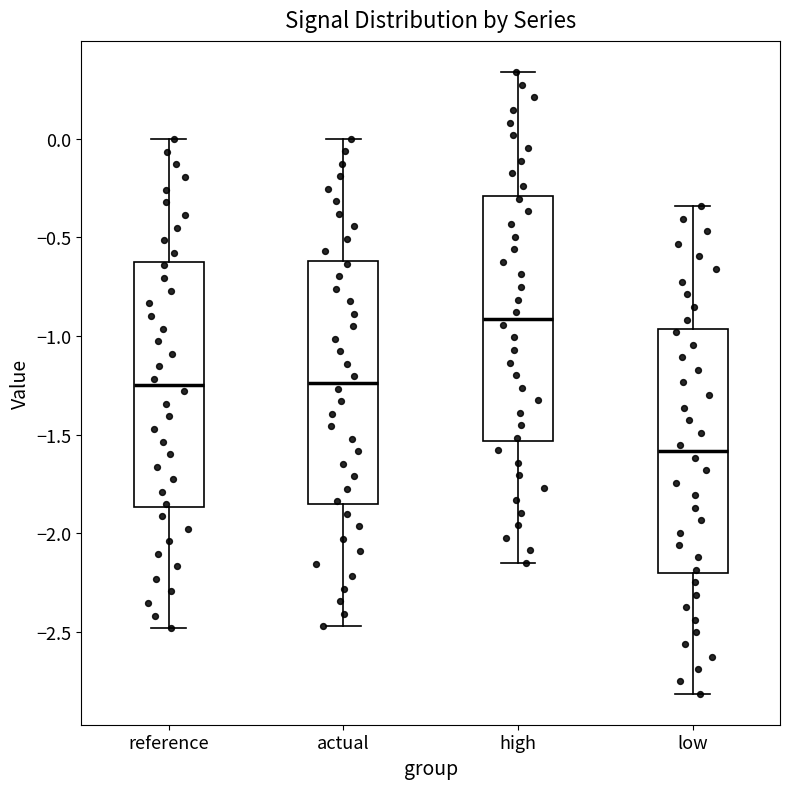

Which box's median line is the lowest?

low